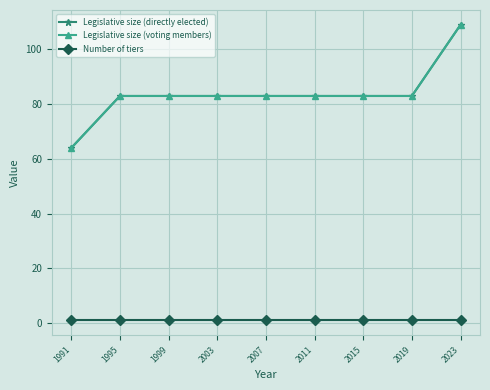

Rank the series at 1995 from highest to lowest value.

Legislative size (directly elected), Legislative size (voting members), Number of tiers